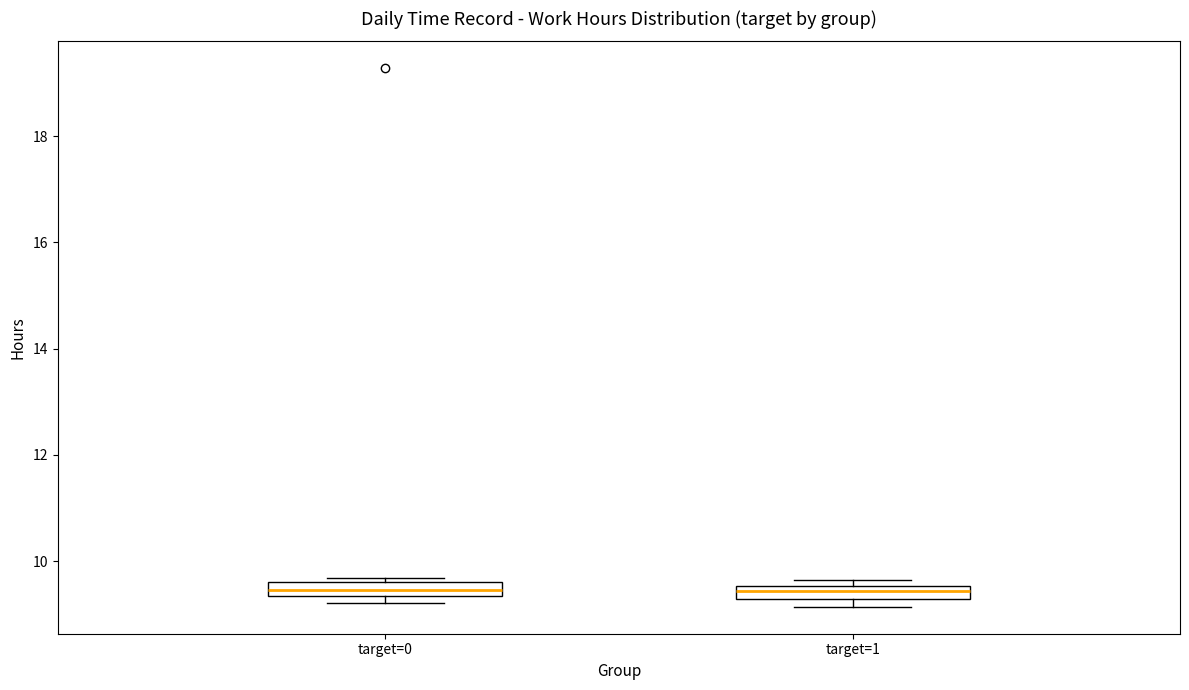

Where does the median line of the box for target=1 sit on the y-axis? The values are not printed on the chart, so give them approximately, as read against the axis.

9.4